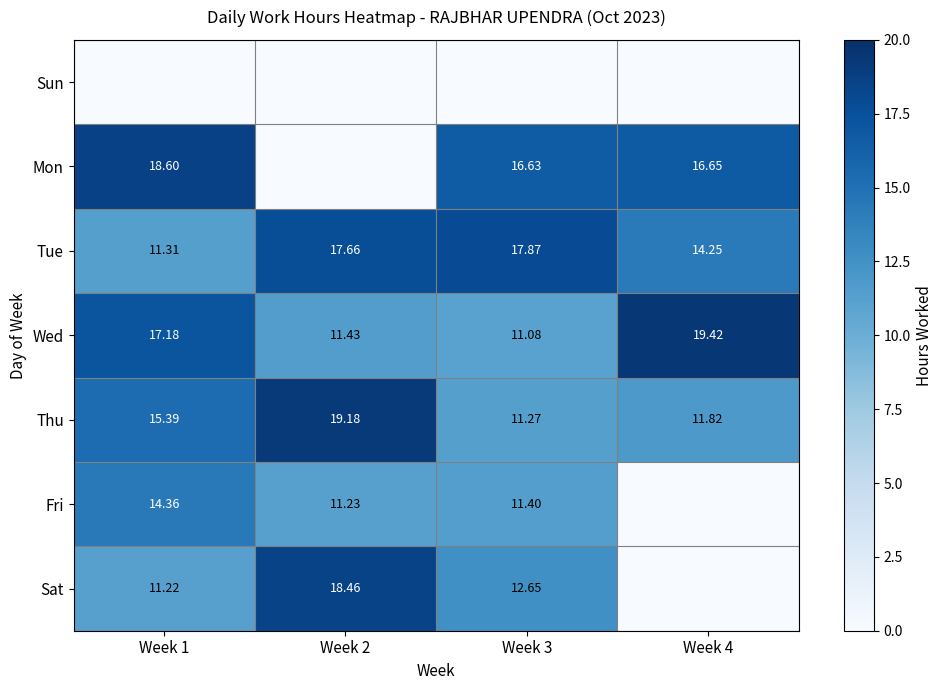

Is the value of Tue at Week 3 greater than the value of Sat at Week 3?

Yes